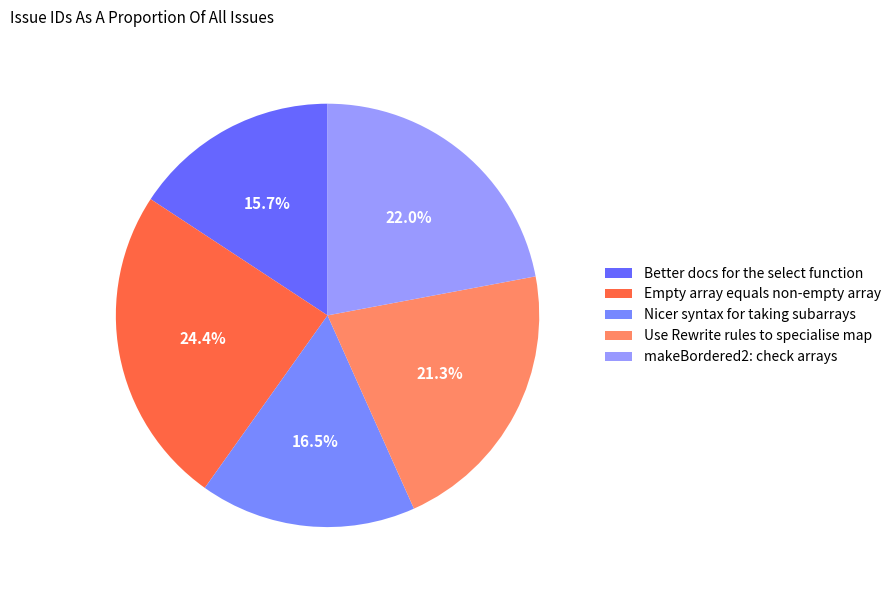

What percentage is the Empty array equals non-empty array slice, to the nearest percent?

24%